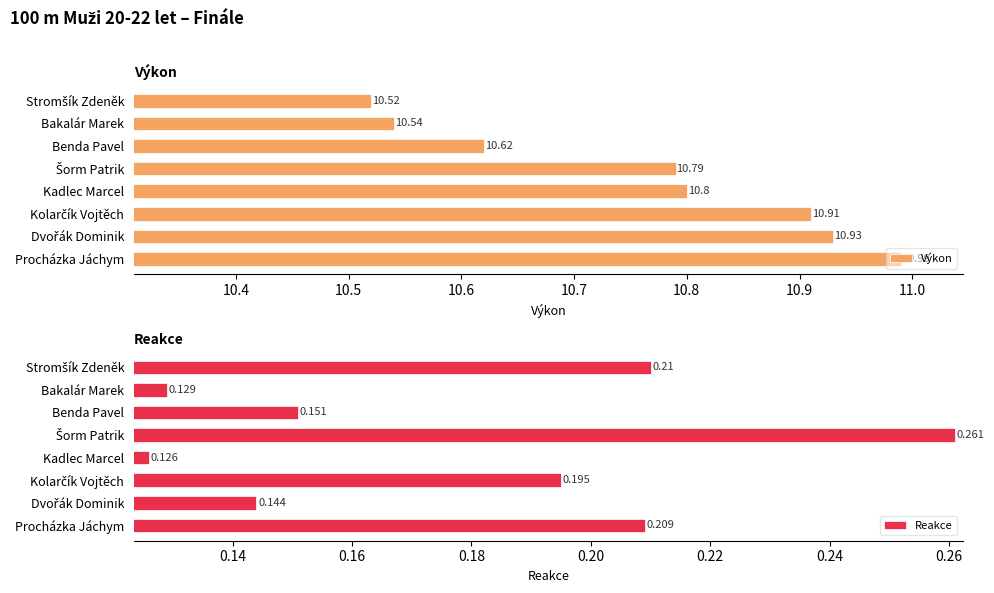

What is the value of the Reakce bar at the 5th from the left?

0.1